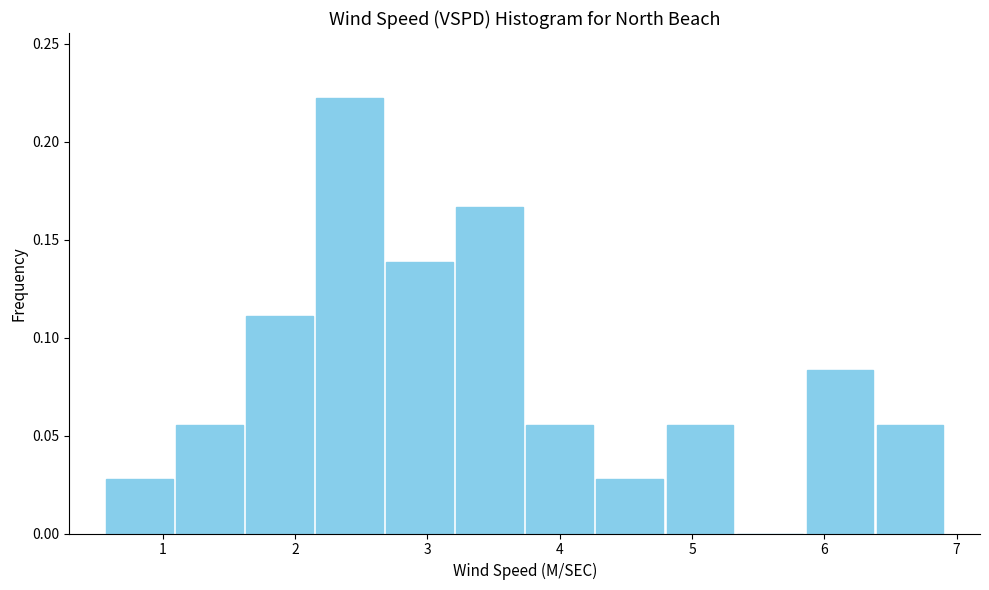

Reading left to right, transcribe this chart: for each bar, give the range it covers on the x-axis and its height. Neither the bar edges nor the heights are printed on the chart, so give them approximately, as read against the axes.

0.6 to 1.1: 0.030
1.1 to 1.6: 0.055
1.6 to 2.1: 0.110
2.1 to 2.7: 0.220
2.7 to 3.2: 0.140
3.2 to 3.7: 0.165
3.7 to 4.3: 0.055
4.3 to 4.8: 0.030
4.8 to 5.3: 0.055
5.3 to 5.9: 0
5.9 to 6.4: 0.085
6.4 to 6.9: 0.055